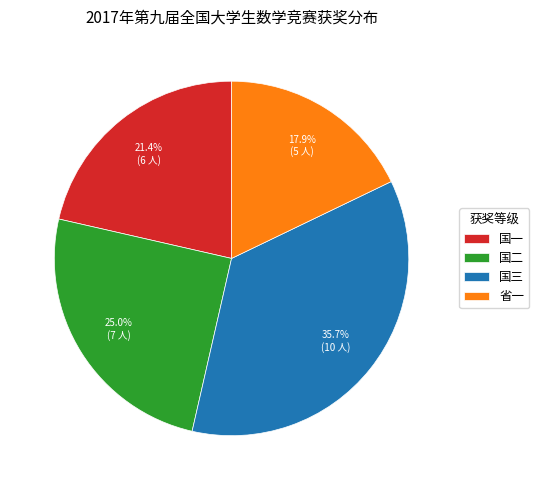

Which has a higher value, 省一 or 国二?

国二